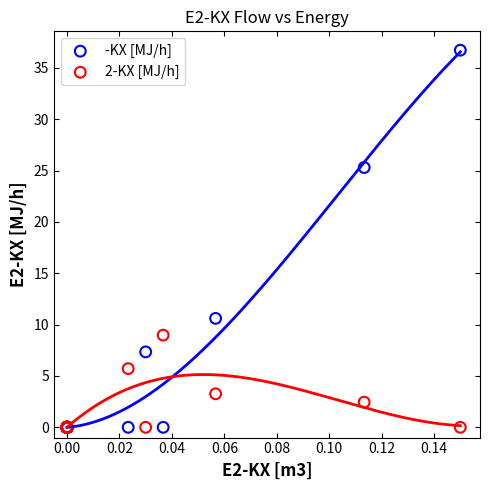

Which series has the largest Y range (max minus min)?

-KX [MJ/h]